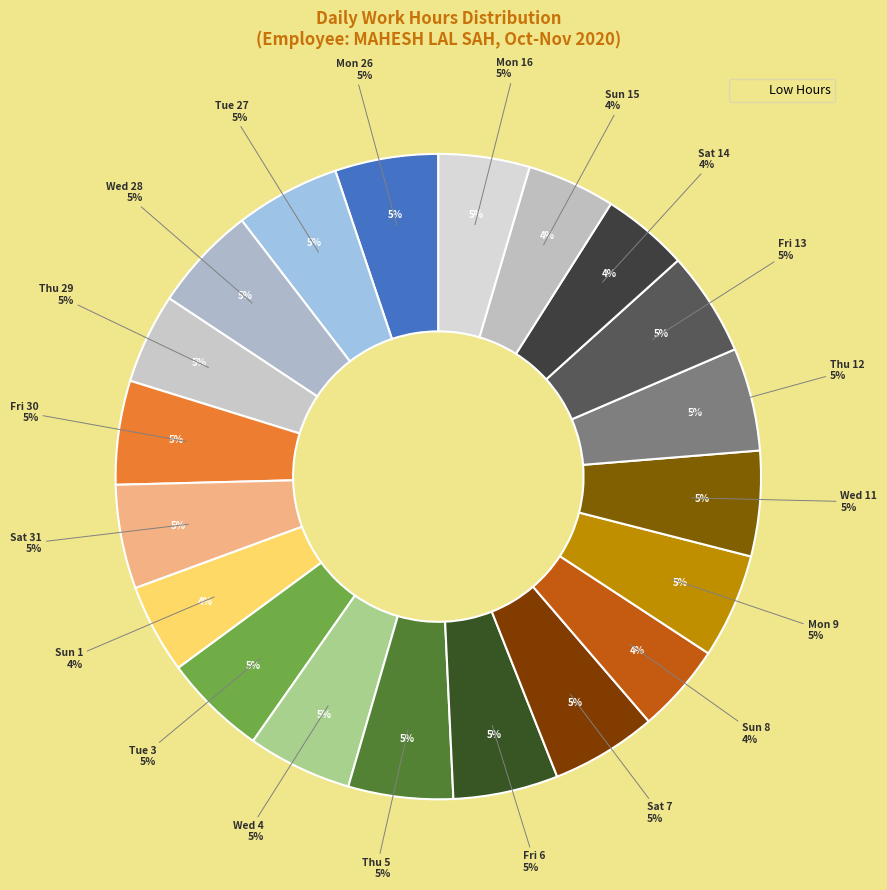

Do Mon 2 and Wed 28 together represent more than half of the pie?

No